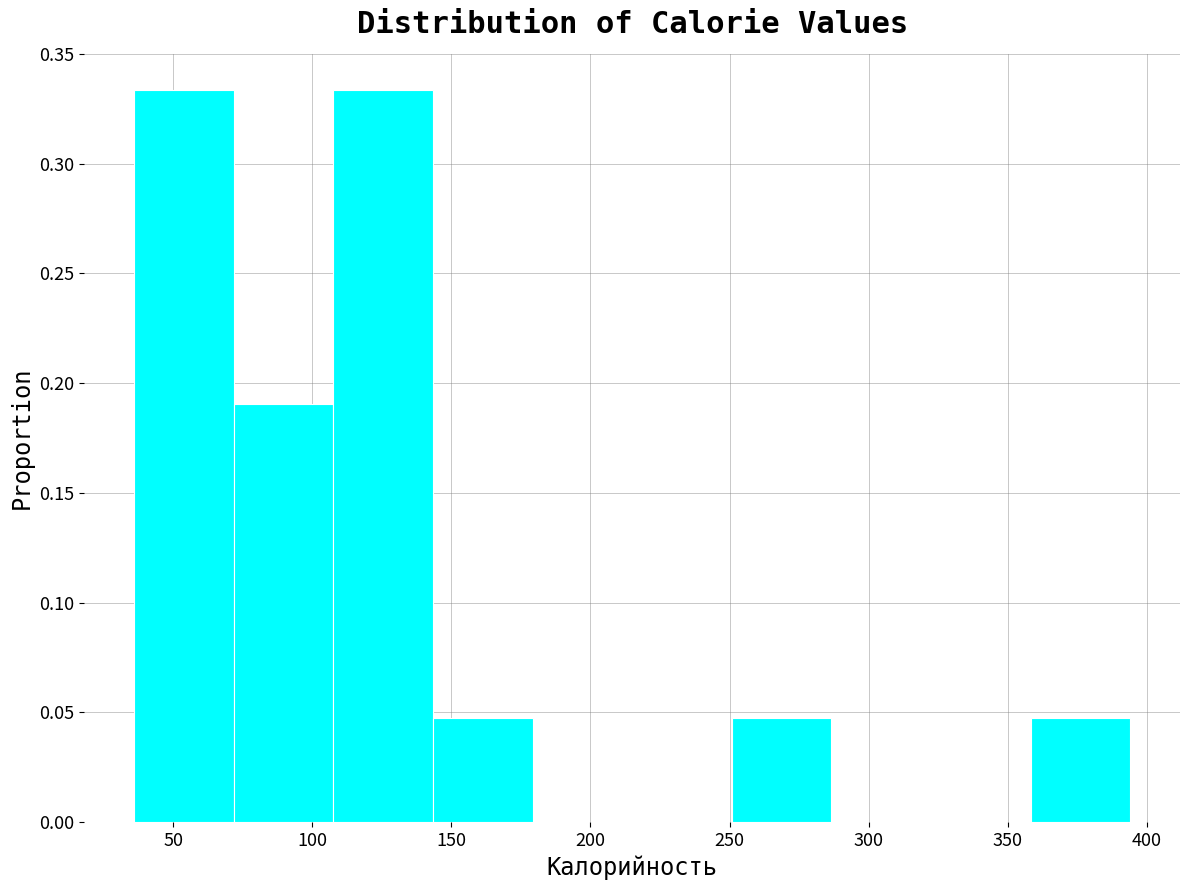

Reading left to right, list every bar in this chart as the range it spans on the x-axis followed by its height. Neither the bar edges nor the heights are printed on the chart, so give them approximately, as read against the axes.

35 to 70: 0.335
70 to 110: 0.190
110 to 145: 0.335
145 to 180: 0.050
180 to 215: 0
215 to 250: 0
250 to 285: 0.050
285 to 320: 0
320 to 360: 0
360 to 395: 0.050